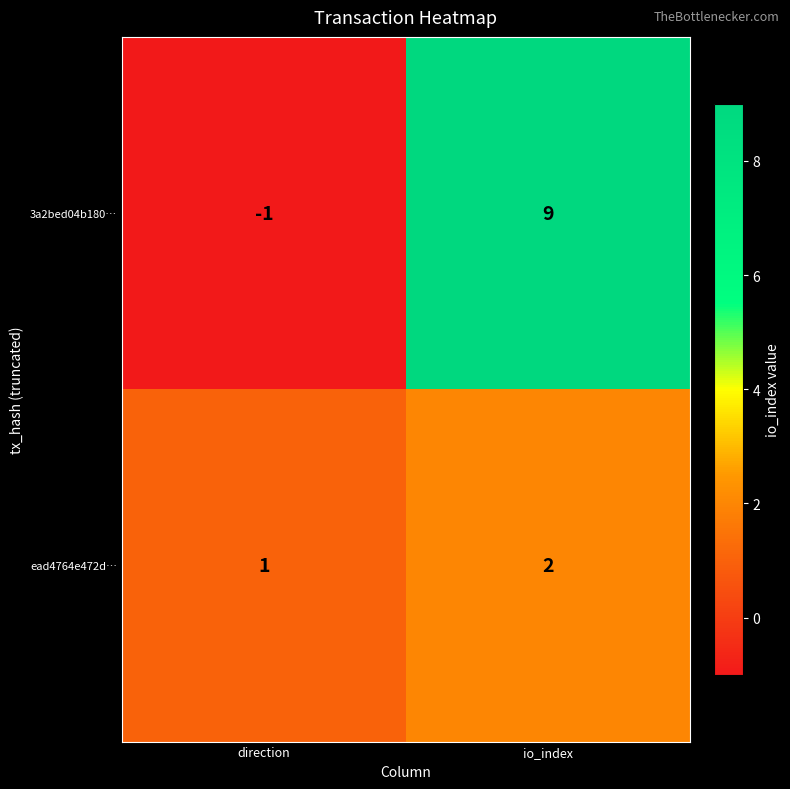

Which category has the highest value in the ead4764e472d… series?

io_index